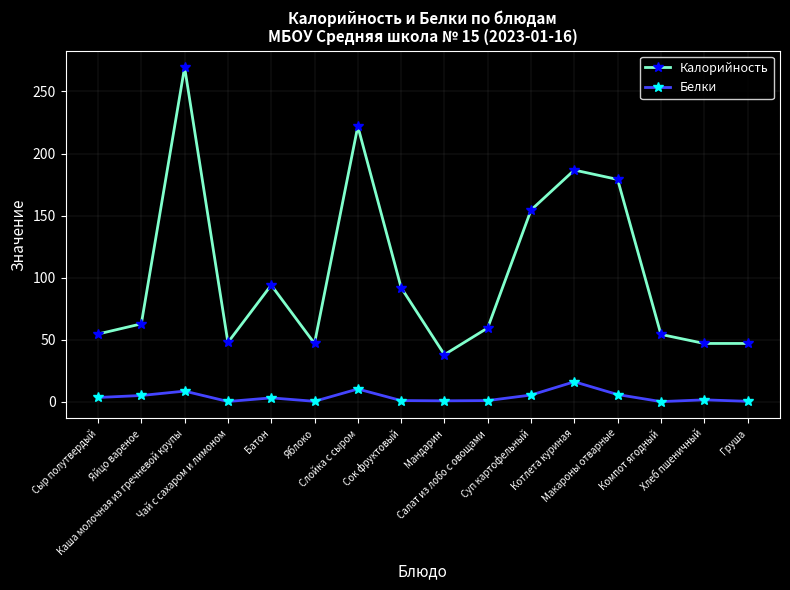

What value does the Белки series have at Макароны отварные?

5.8